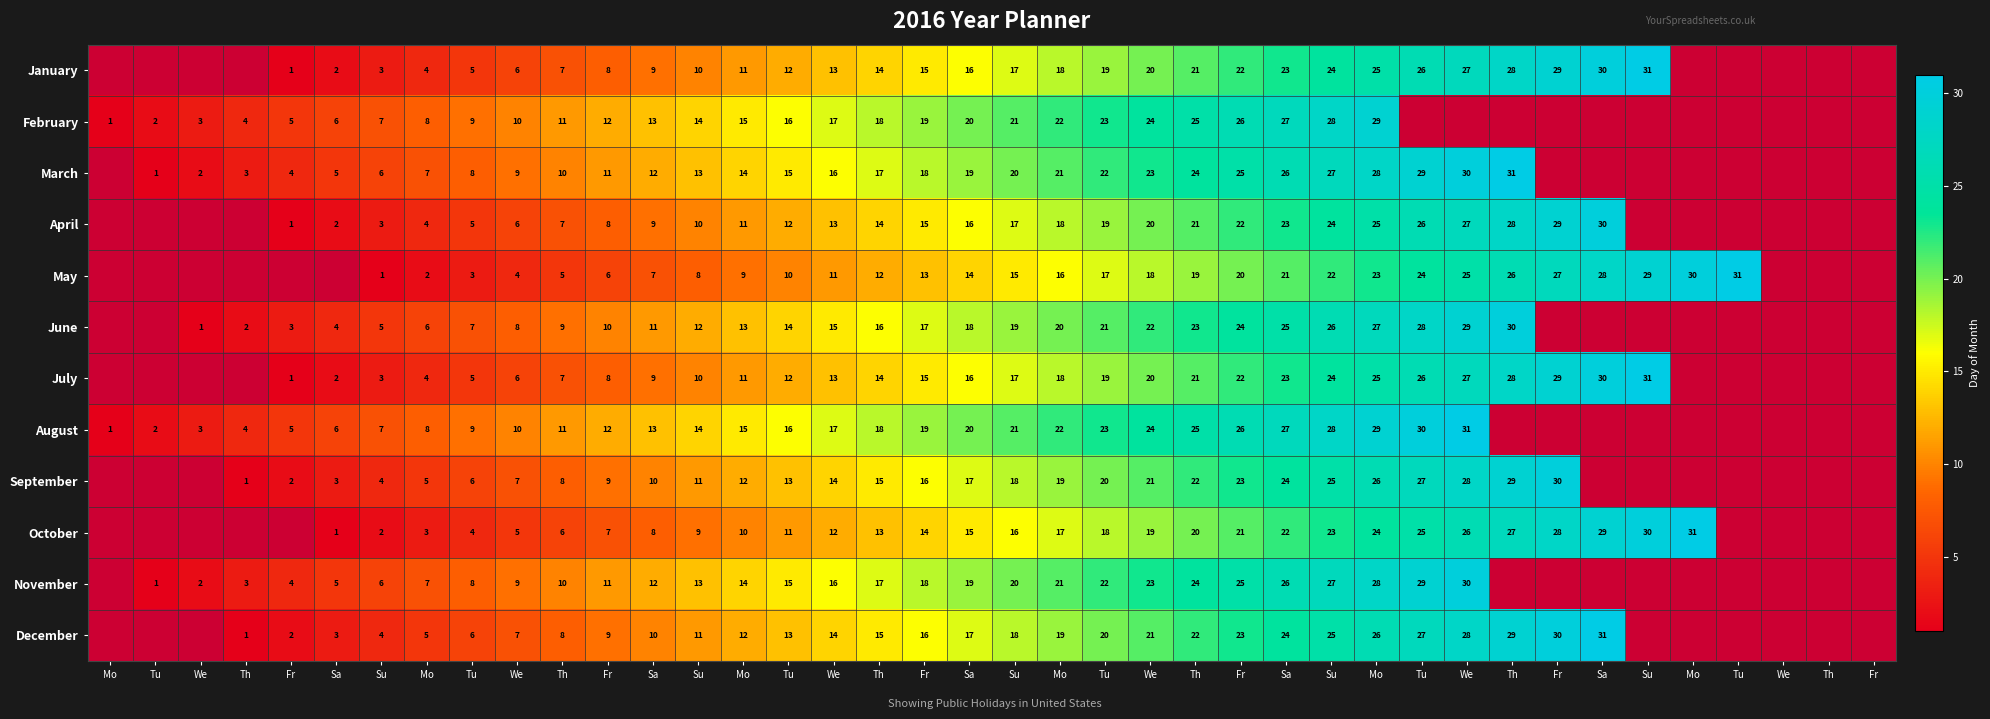

What is the smallest value displayed?

1.0